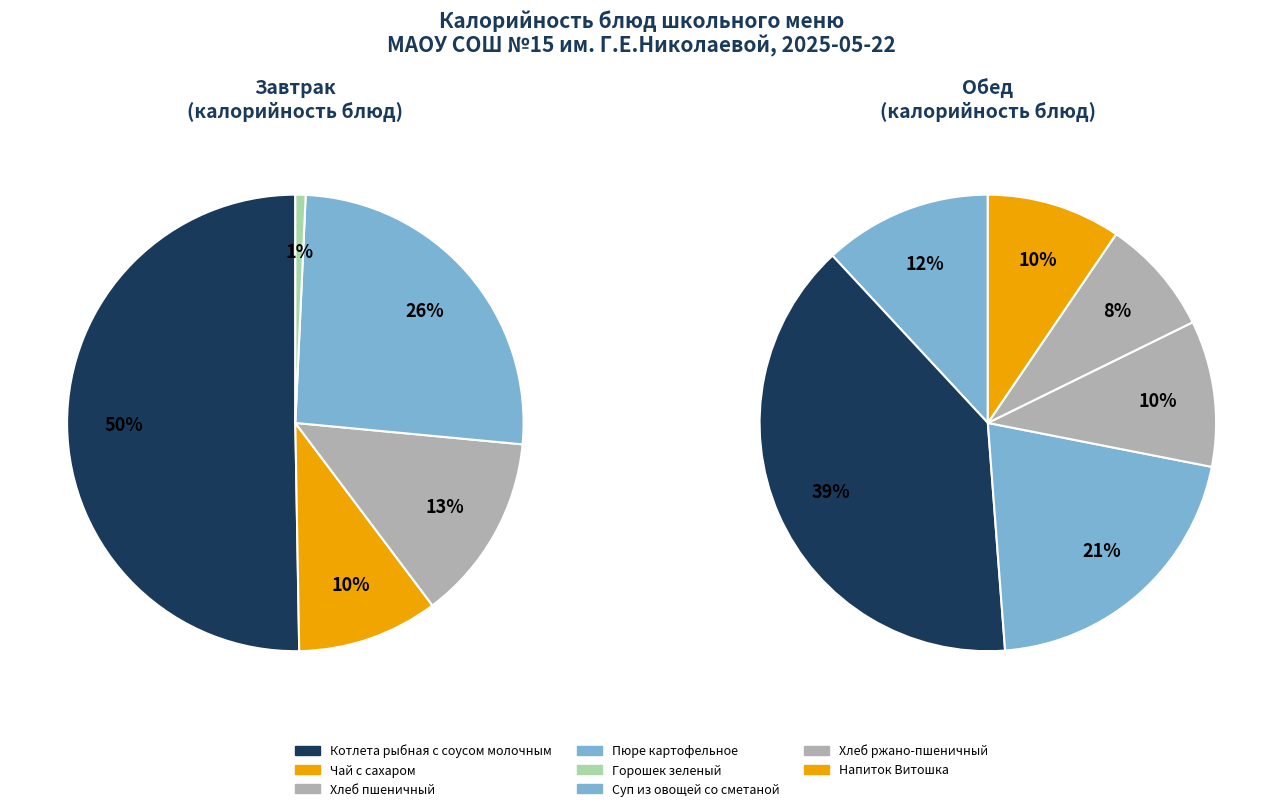

Does Пюре картофельное (обед) account for over 50% of the chart?

No